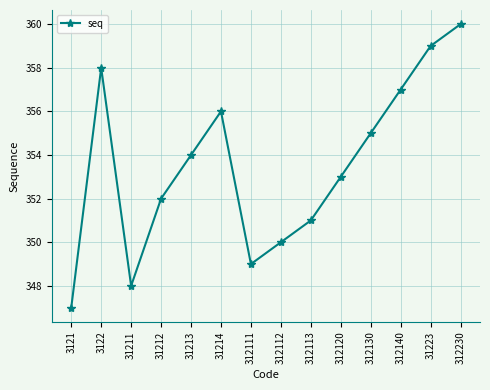

What is the value of the 2nd point from the left?

358